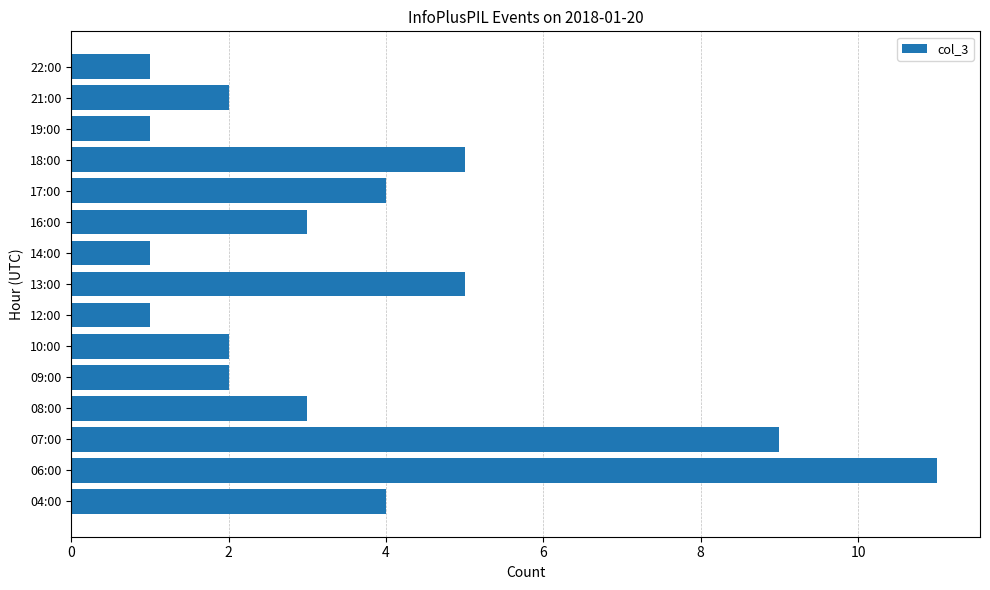

What is the change in value from 08:00 to 18:00?

+2